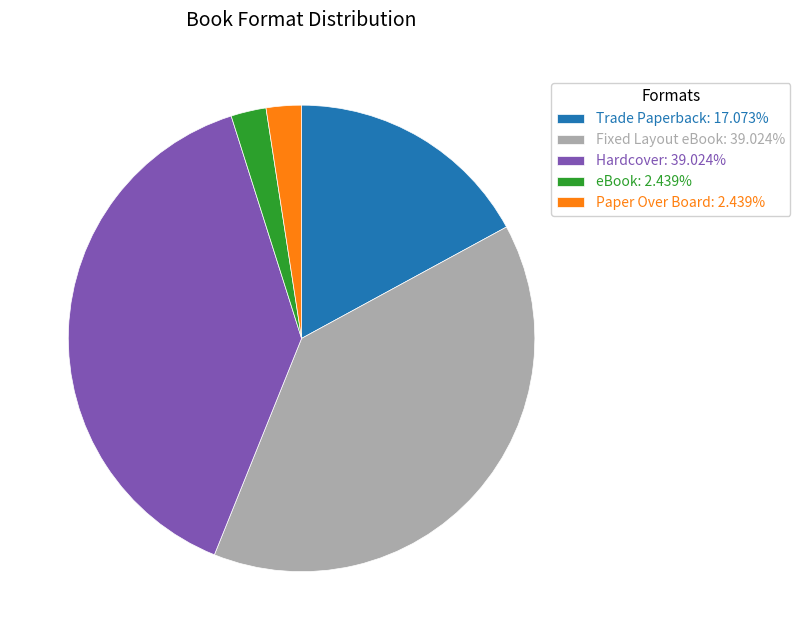

Is there a majority slice in this chart?

No